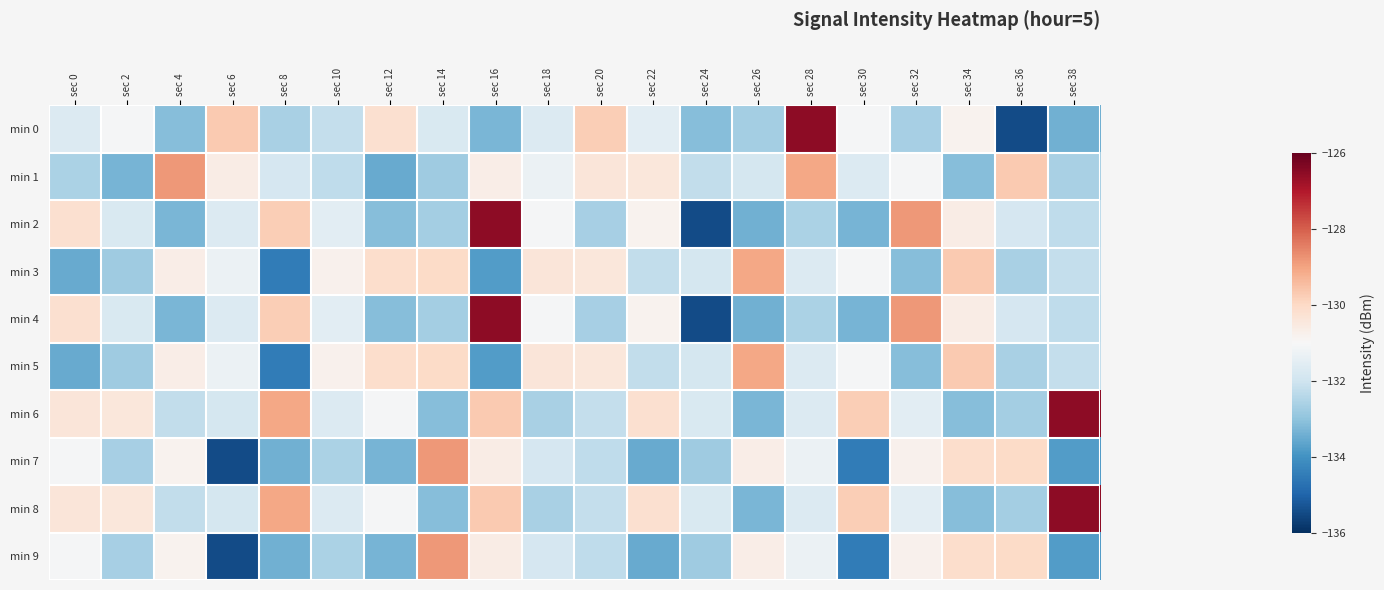

Which category has the lowest value across all series?

sec 36